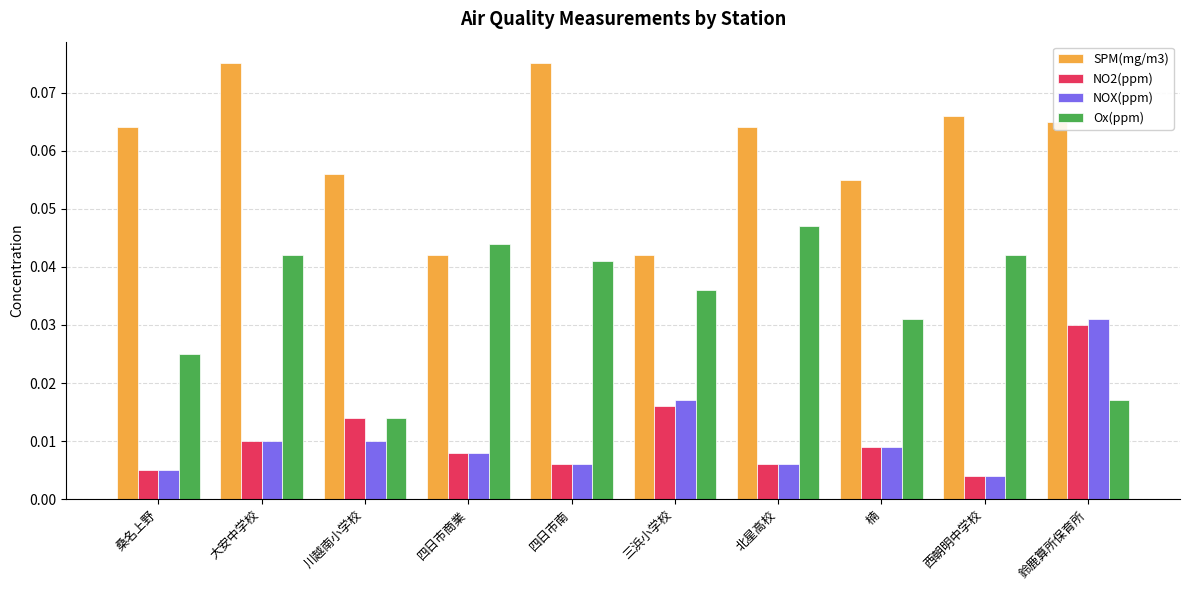

At which label does NOX(ppm) reach its peak?

鈴鹿算所保育所